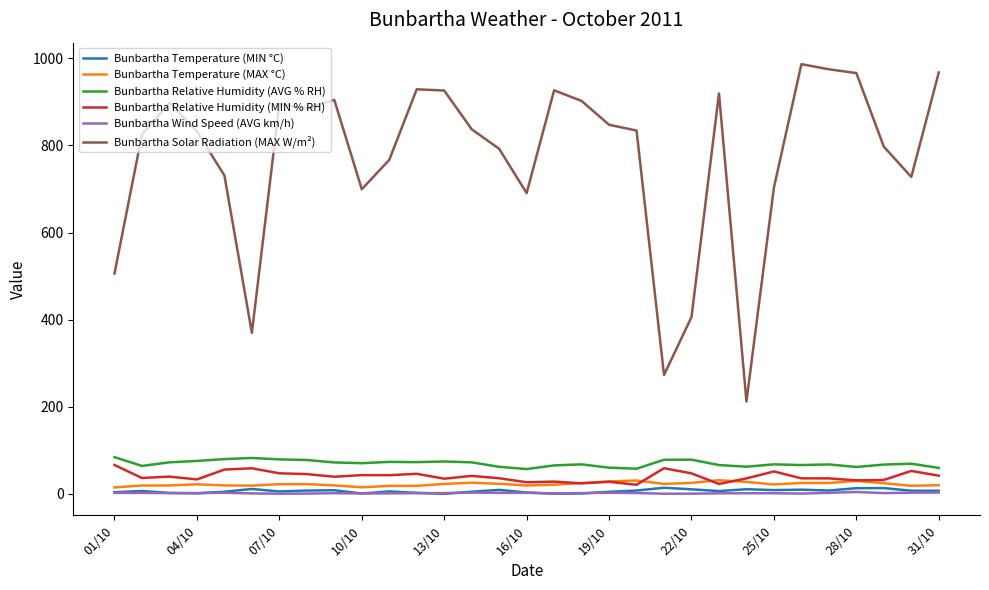

Which series has the largest range (max minus min)?

Bunbartha Solar Radiation (MAX W/m²)